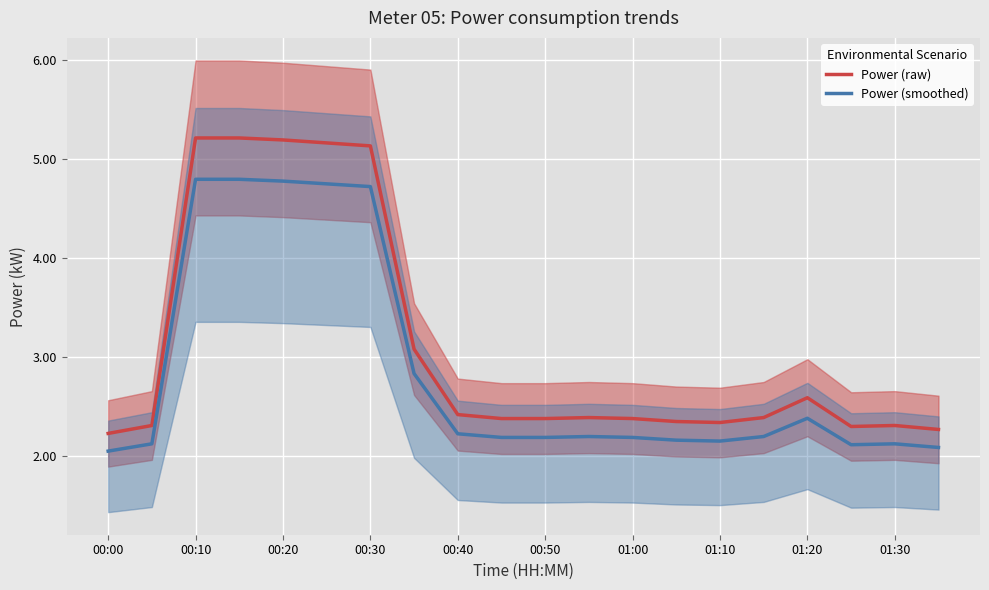

Which series has the widest spread of values?

Power (raw)